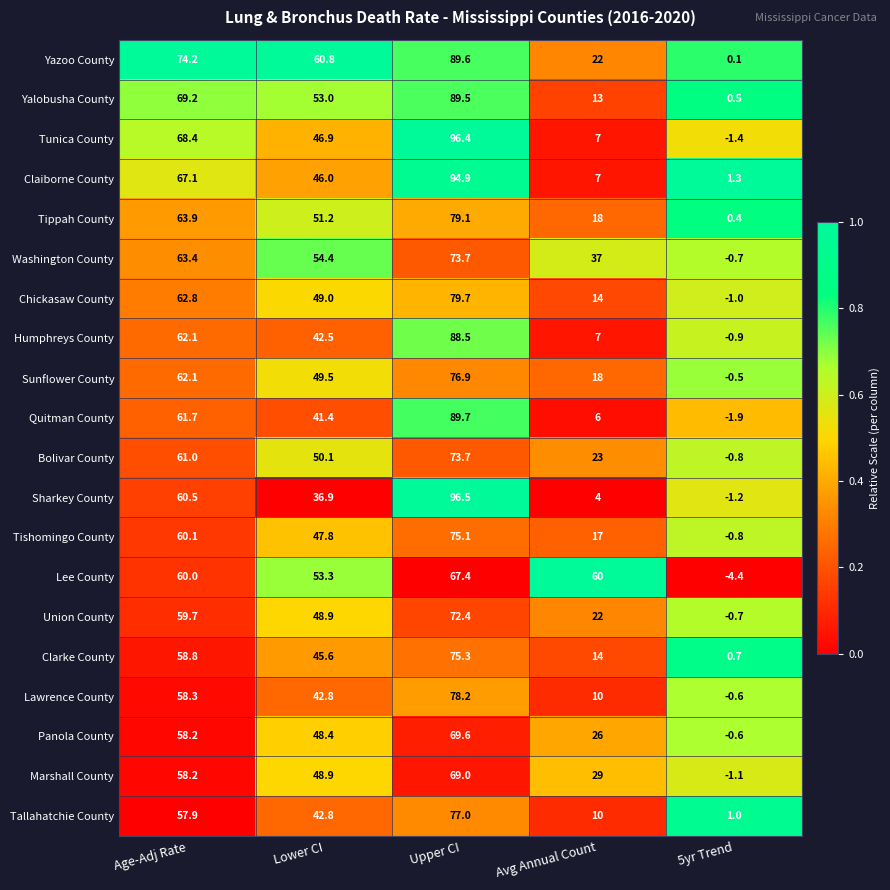

How many distinct data groups are displayed?

20